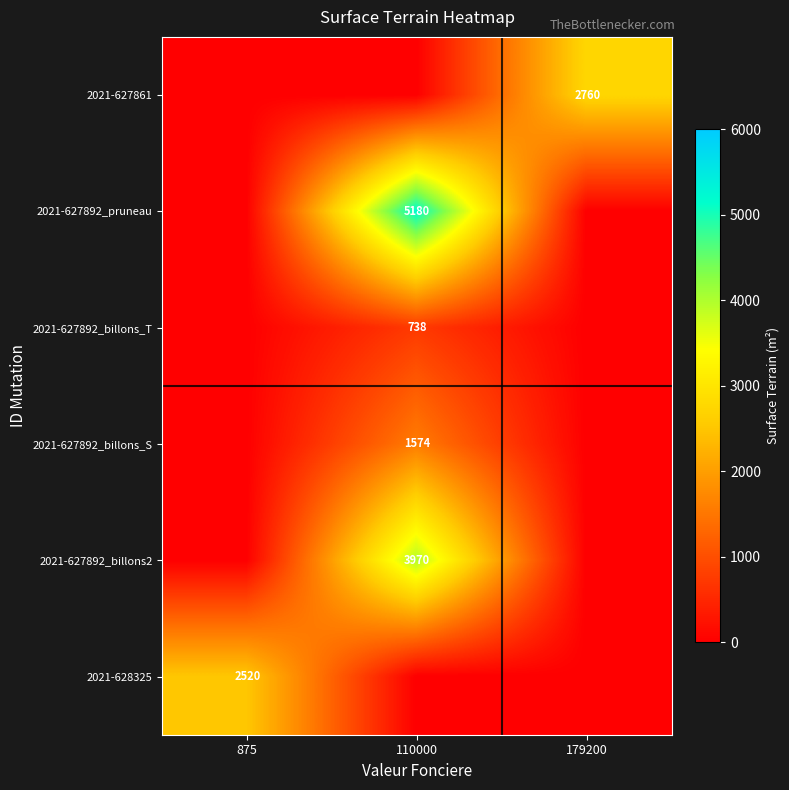

What is the total value across all series at 179200?

2760